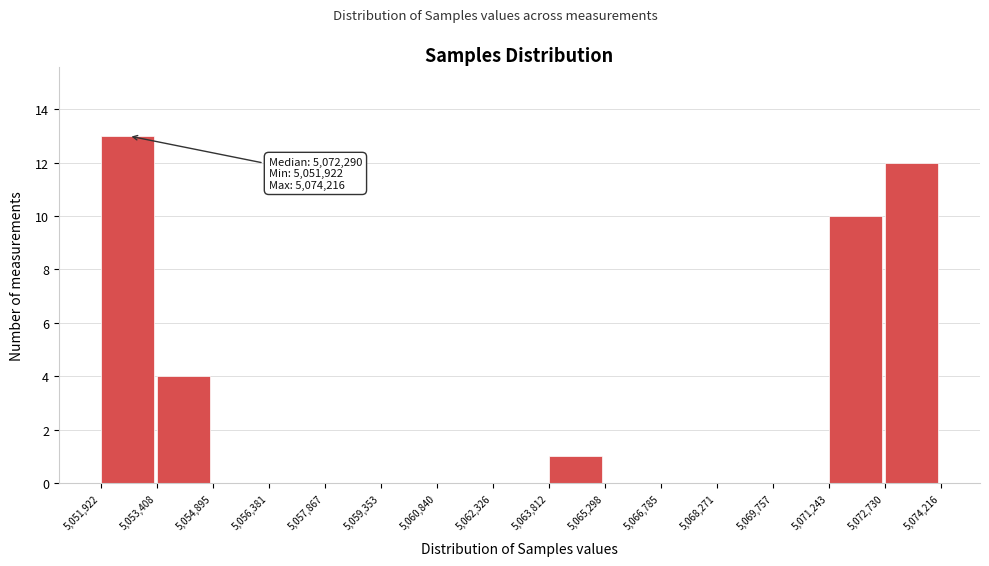

Over which range of the x-axis is the bar tallest?

5,051,922 to 5,053,408